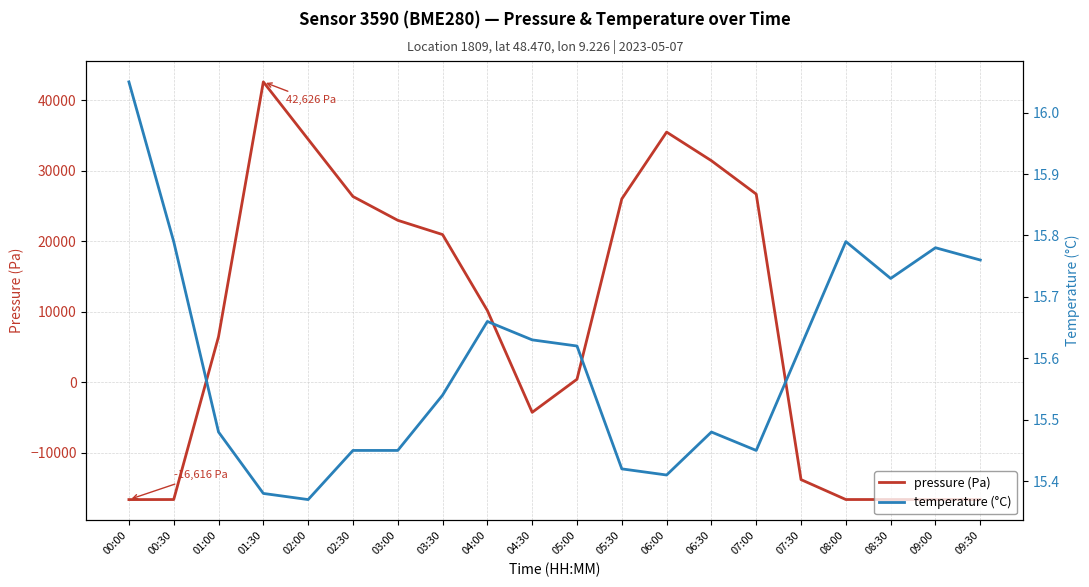

How many lines are shown in the chart?

2